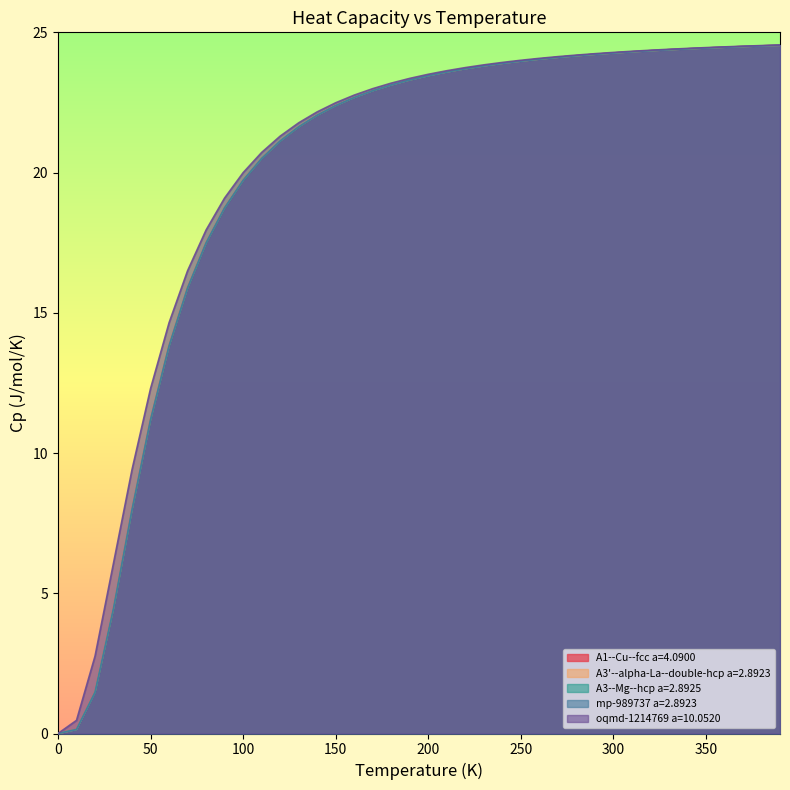

Is the value of A1--Cu--fcc a=4.0900 at 50 greater than the value of oqmd-1214769 a=10.0520 at 50?

No